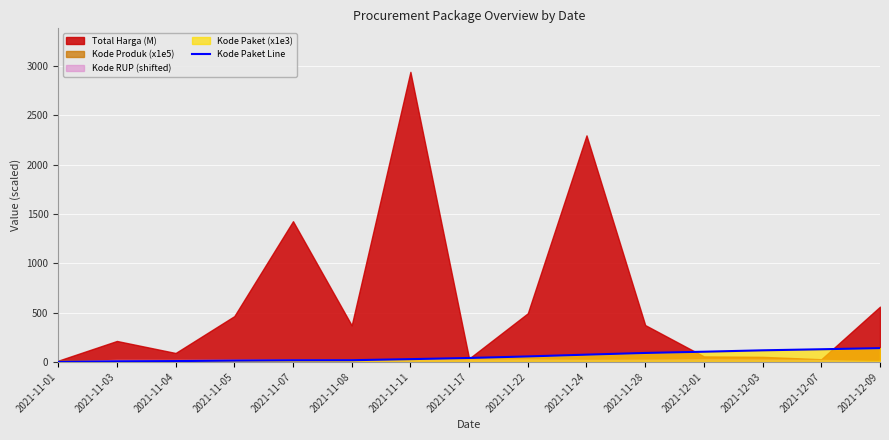

What is the maximum value for Kode Paket Line?

139.8